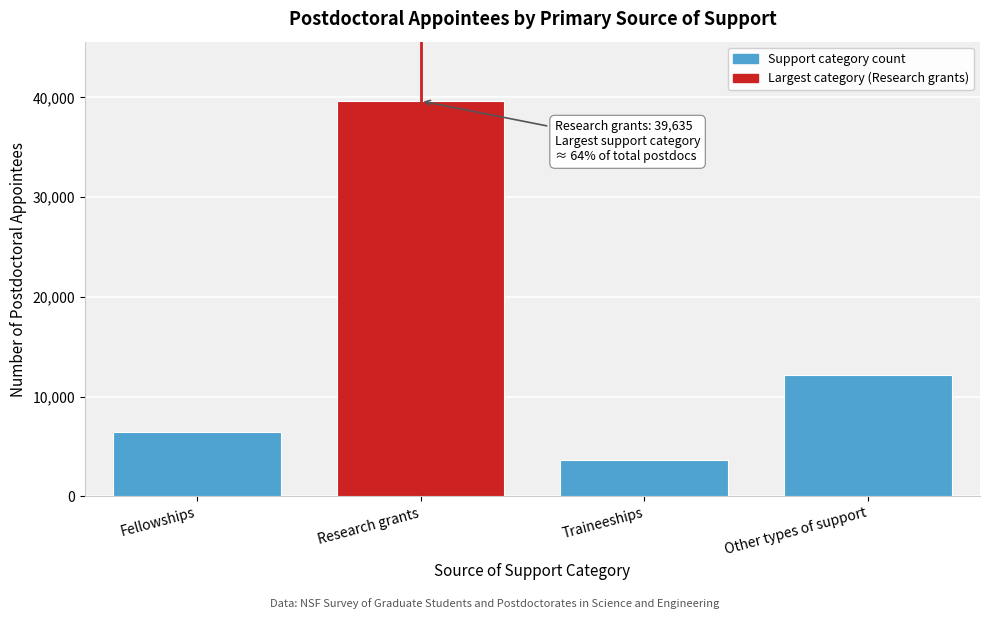

Reading right to left, what are all the values shown in this chart?

Other types of support=12141	Traineeships=3683	Research grants=39635	Fellowships=6483